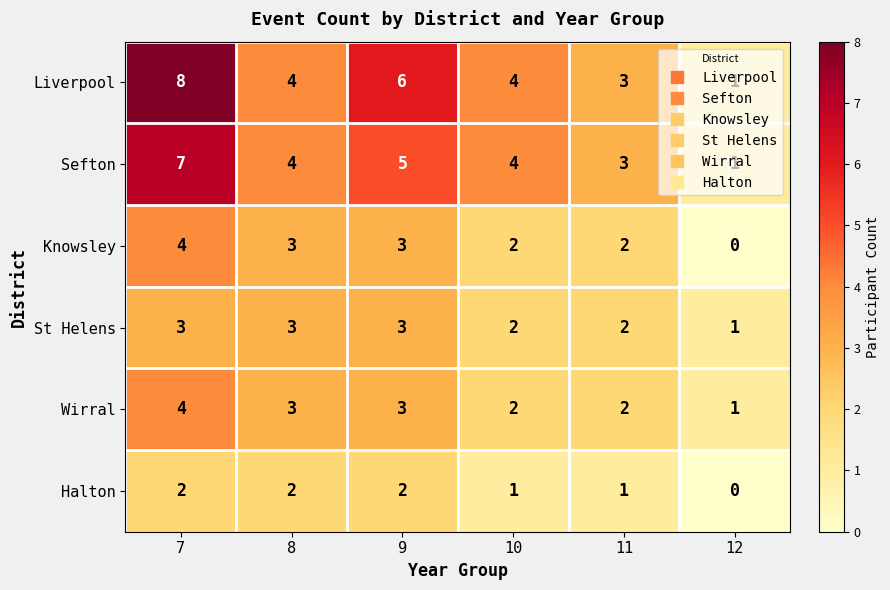

Is the value of Liverpool at 12 greater than the value of St Helens at 7?

No